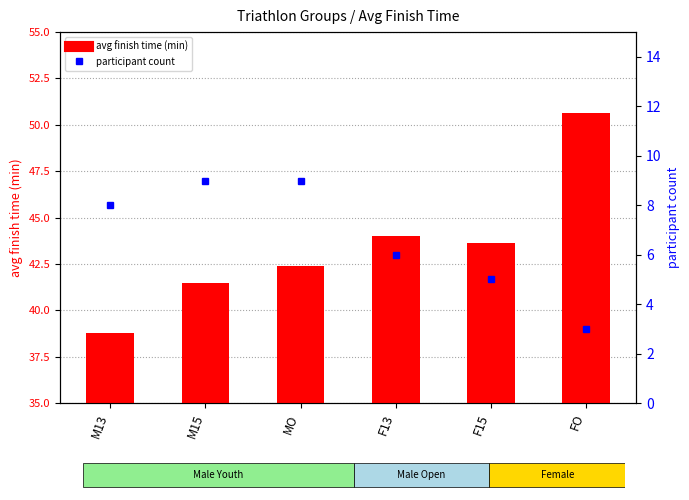

Rank the series at F15 from lowest to highest value.

participant count, avg finish time (min)